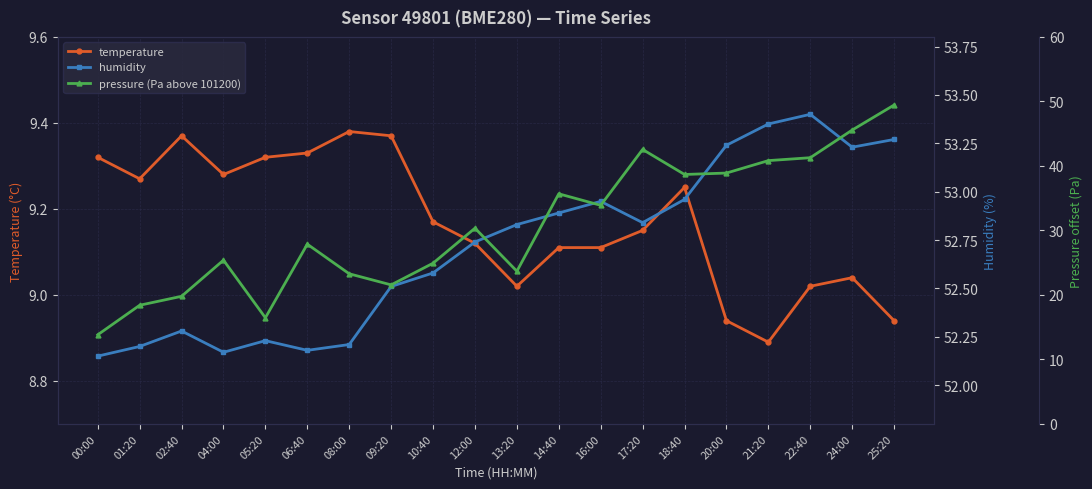

Between 21:20 and 06:40, which is larger?

06:40